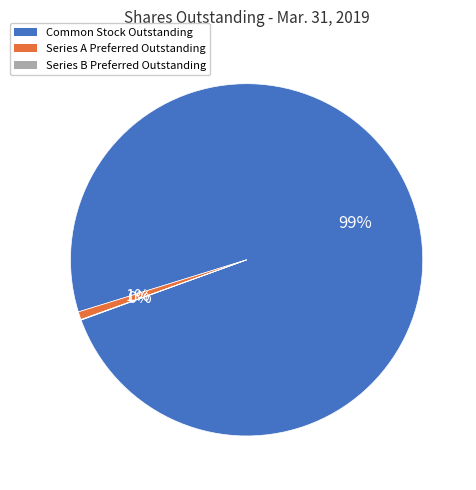

What percentage is the Series A Preferred Outstanding slice, to the nearest percent?

1%